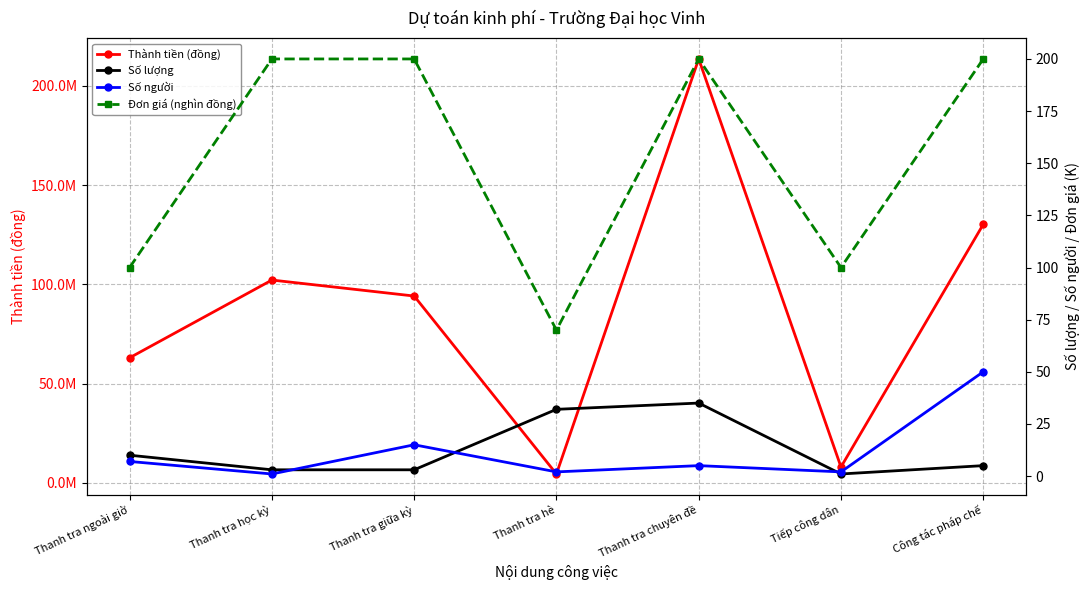

What is the total value across all series at Thanh tra học kỳ?

102150204